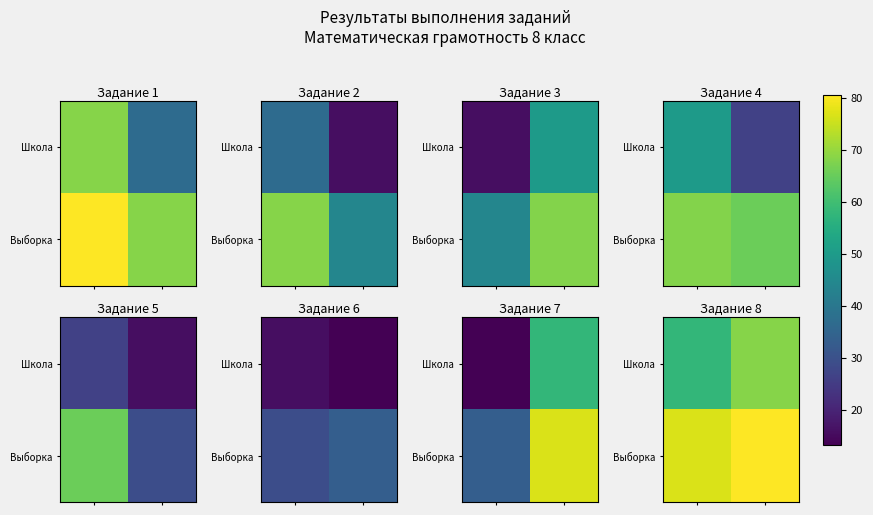

How many values in the Школа series exceed 68?

1